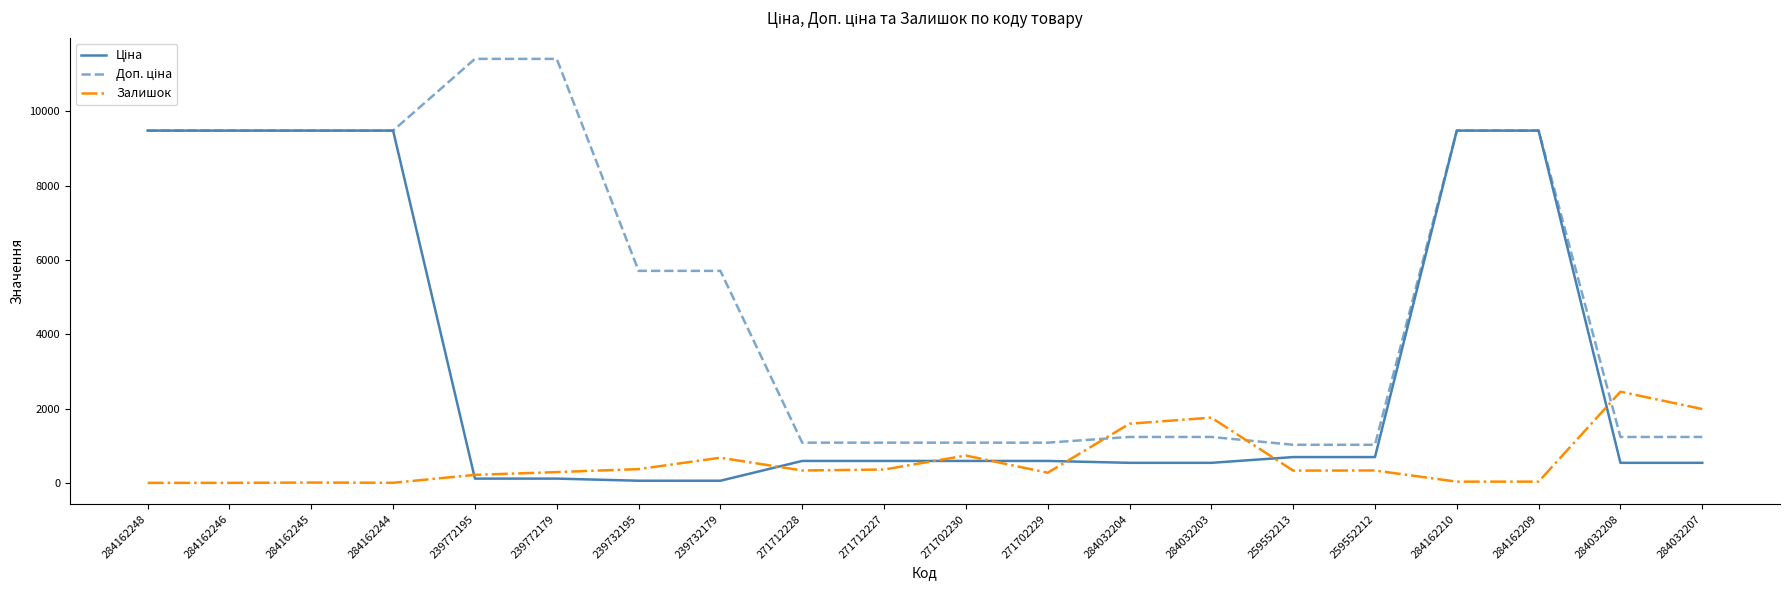

Between 259552213 and 284032208, which series saw the biggest shift?

Залишок